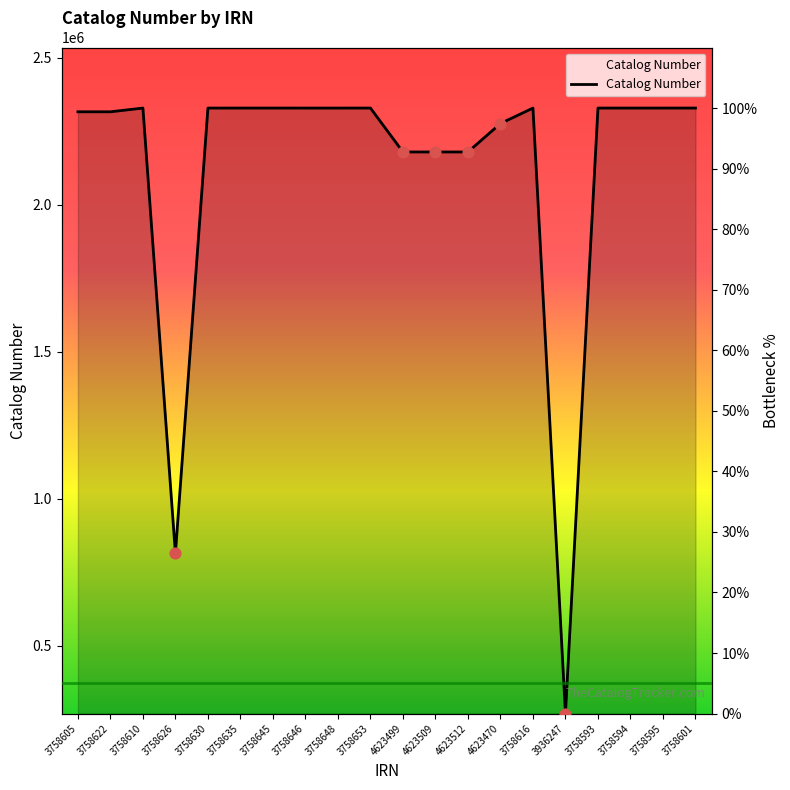

Which has a higher value, 3758616 or 4623509?

3758616